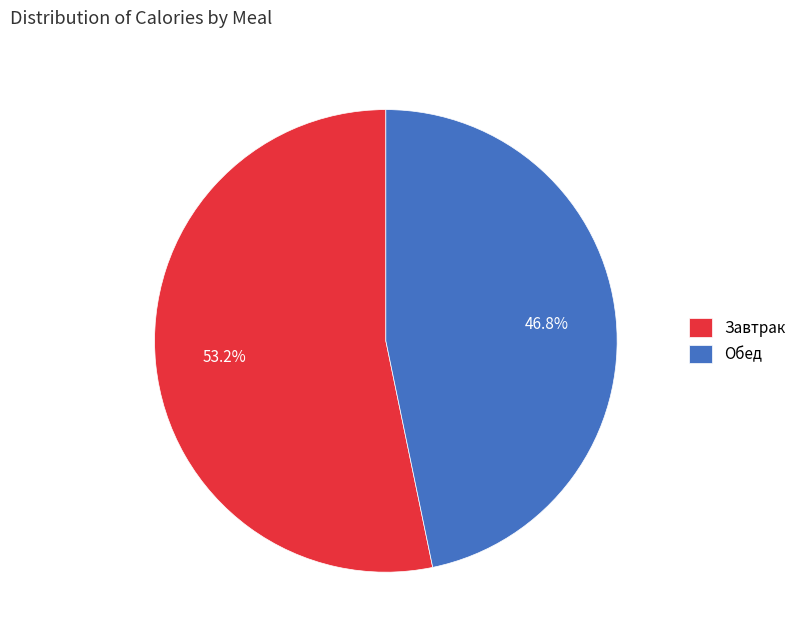

To the nearest percent, what portion does Обед represent?

47%